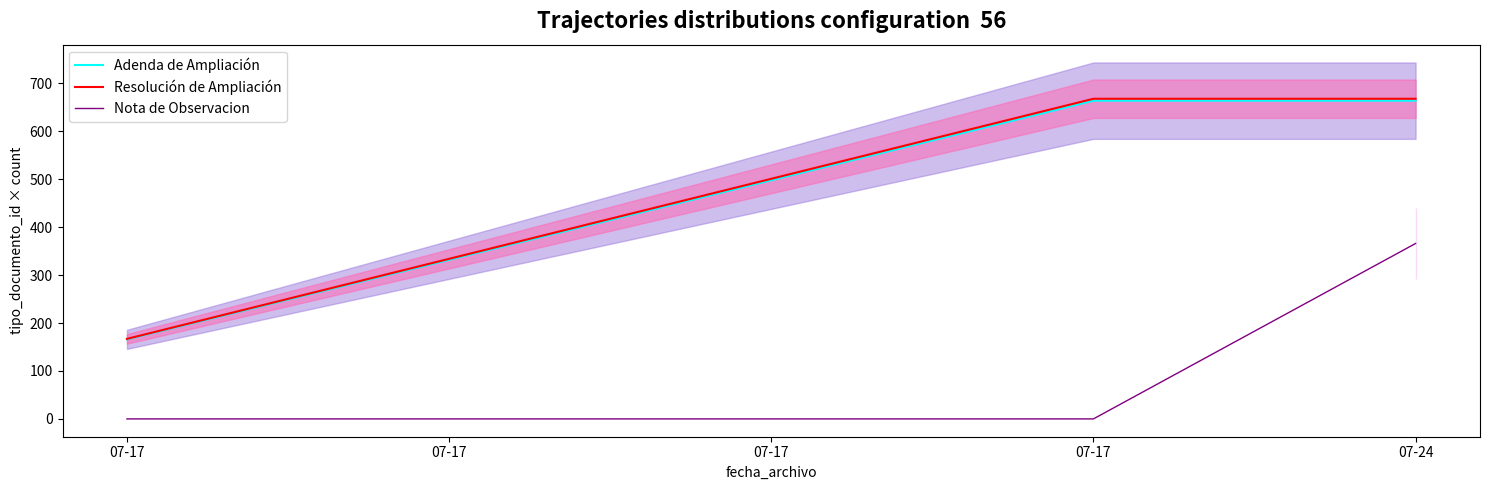

Read the Resolución de Ampliación line value at 07-24, to the nearest 100.

700